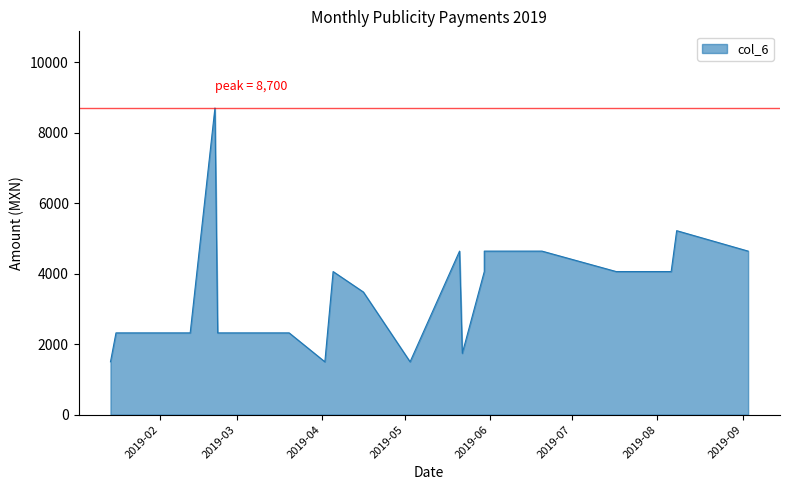

True or false: the data shows 4060 at 2019-08-06.

True